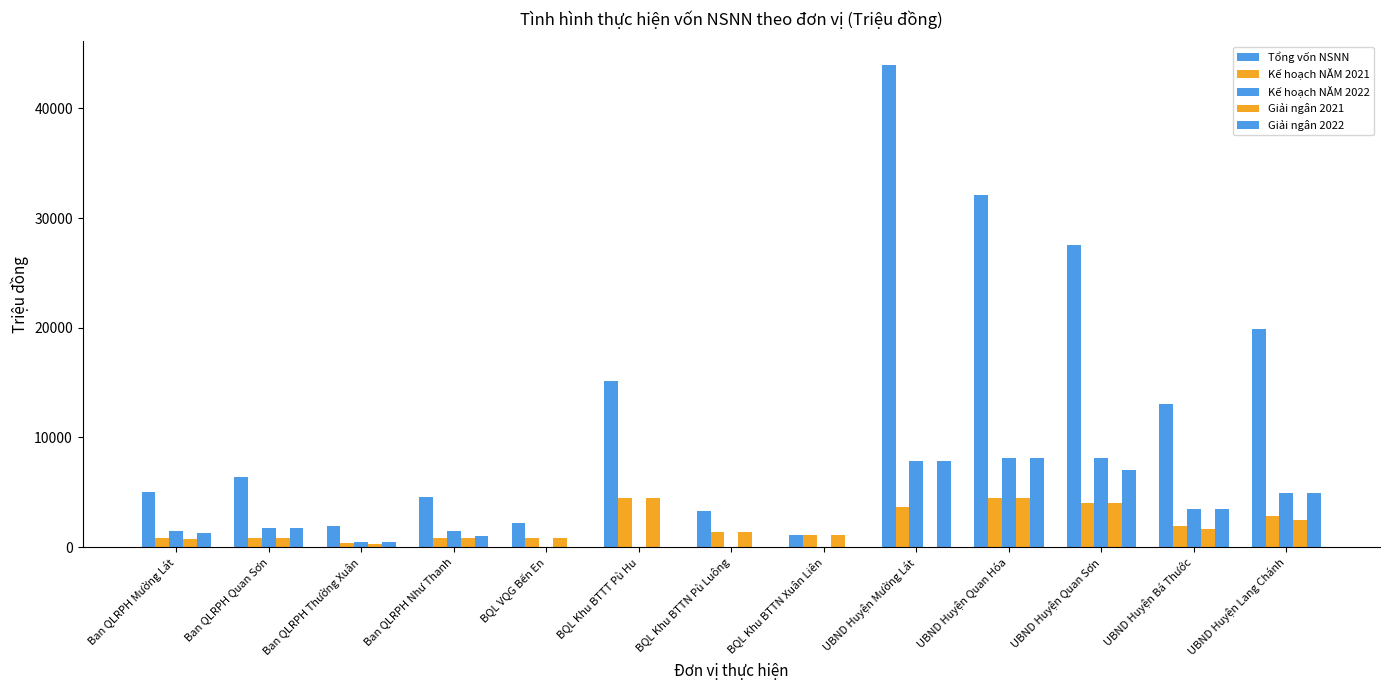

What is the difference between the highest and lowest values at BQL Khu BTTN Pù Luông?

3253.7